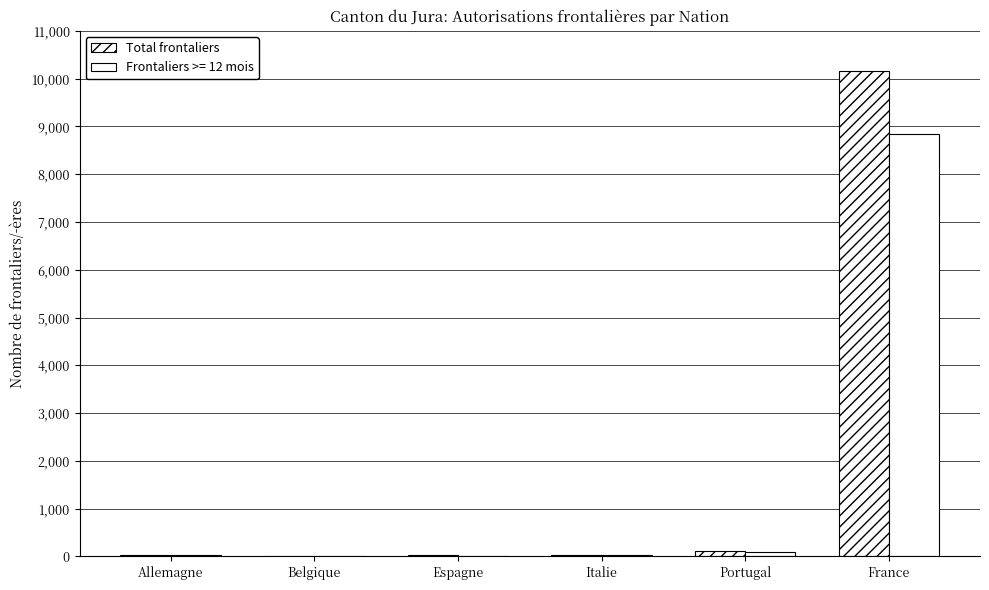

What is the maximum value shown in the chart?

10158